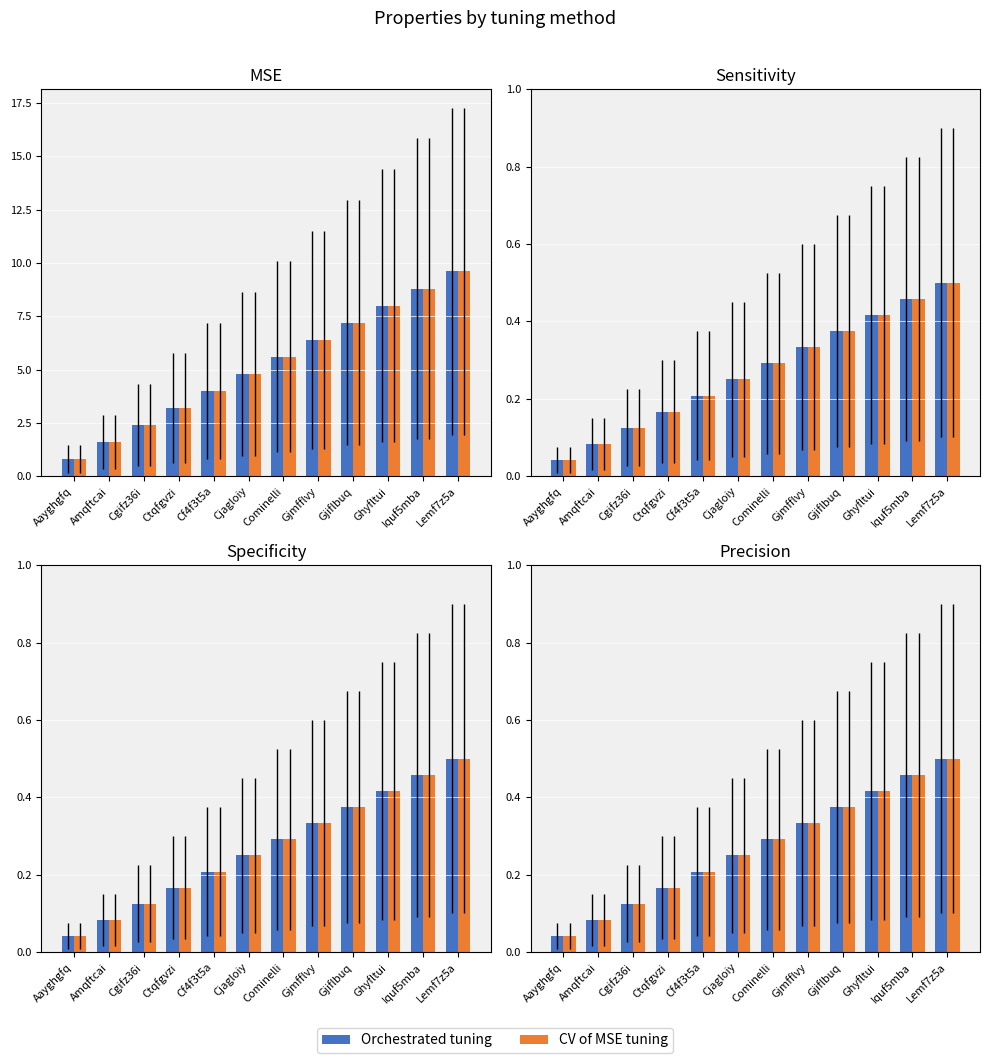

The Orchestrated tuning series shows 0.3 at Gjmfflvy. True or false?

True